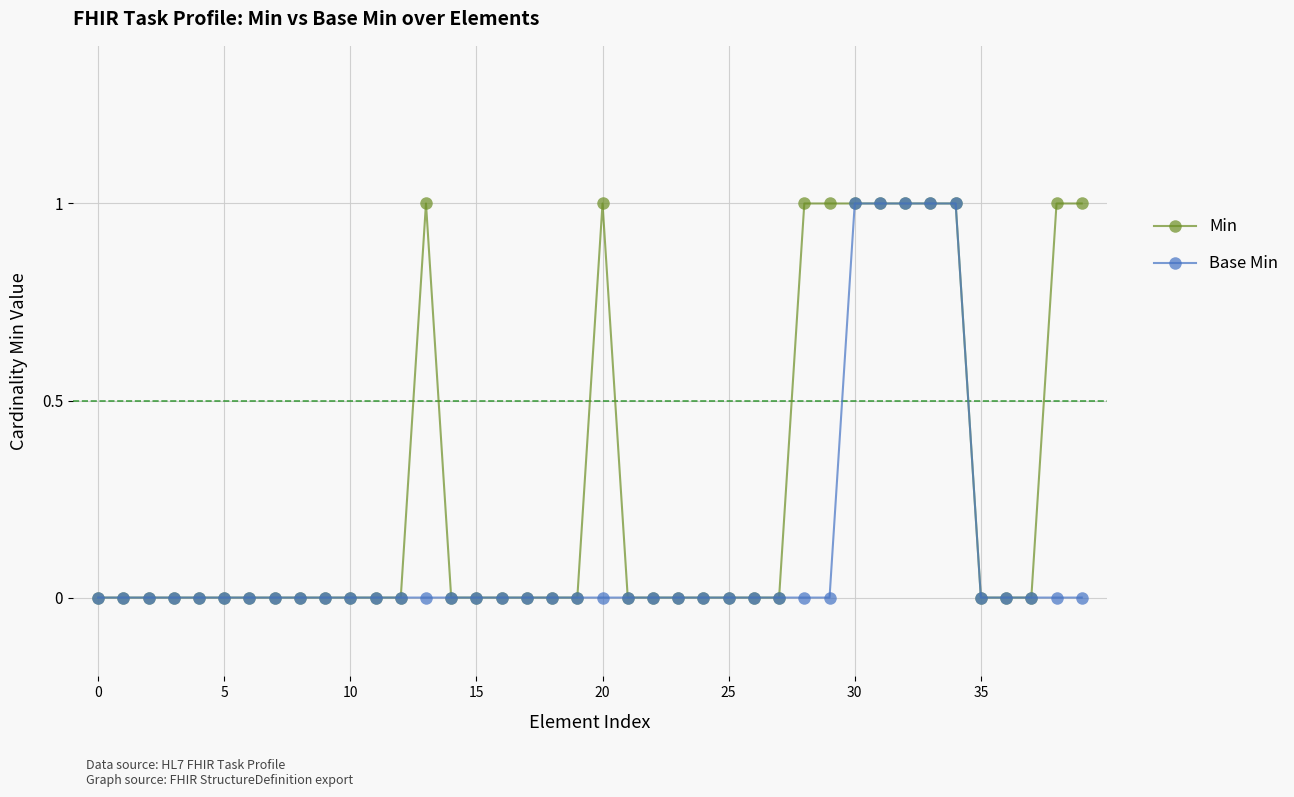

What is the maximum value for Min?

1